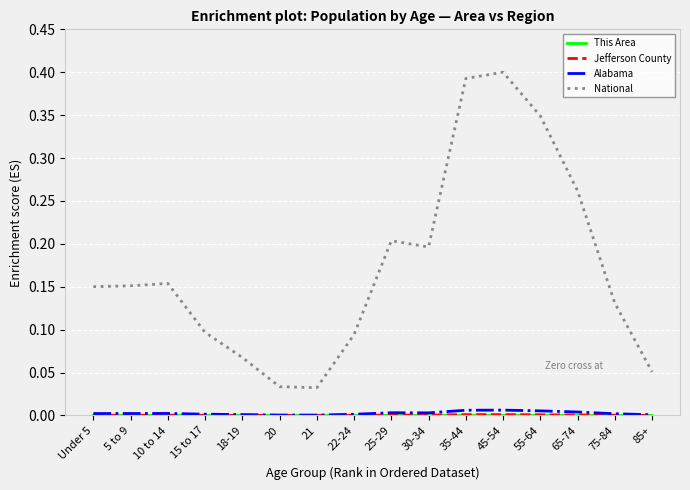

The Alabama series shows 0.0 at 25-29. True or false?

True